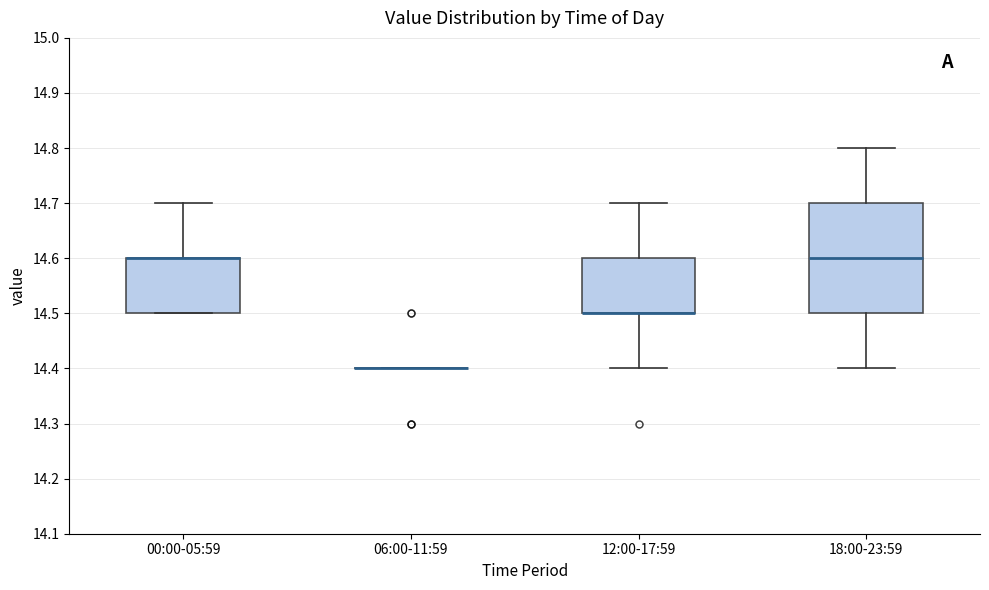

Reading left to right, read every box against the y-axis: the position of its median line, the range the box covers, and the ends of its whiskers. The values are not printed on the chart, so give them approximately, as read against the axis.

00:00-05:59: median 14.6 (drawn on the box's upper edge), box 14.5 to 14.6, whiskers 14.5 to 14.7
06:00-11:59: box collapsed to a line at 14.4, whiskers 14.4 to 14.4
12:00-17:59: median 14.5 (drawn on the box's lower edge), box 14.5 to 14.6, whiskers 14.4 to 14.7
18:00-23:59: median 14.6, box 14.5 to 14.7, whiskers 14.4 to 14.8